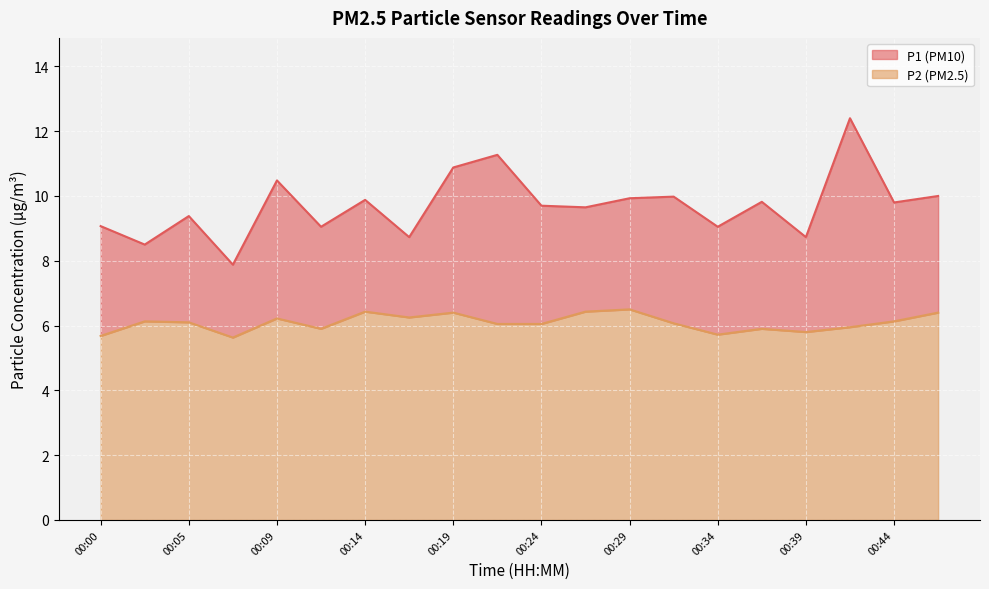

What is the value of the P2 point at the 10th from the left?

6.0